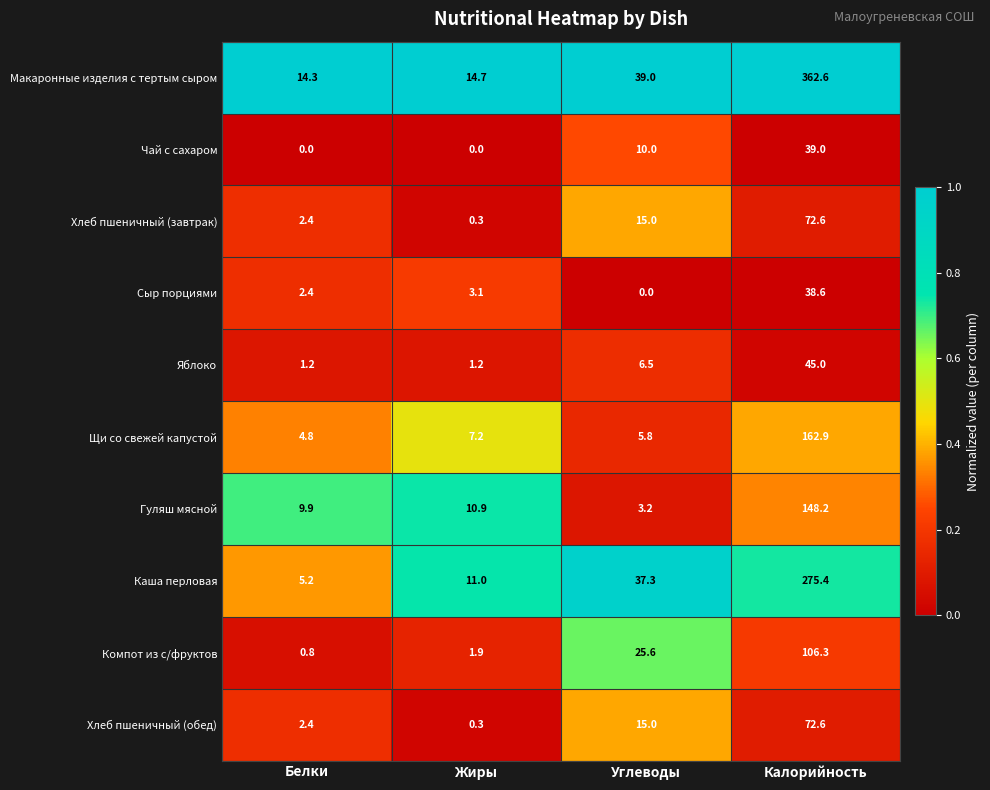

What is the average value of the Каша перловая series?

82.2